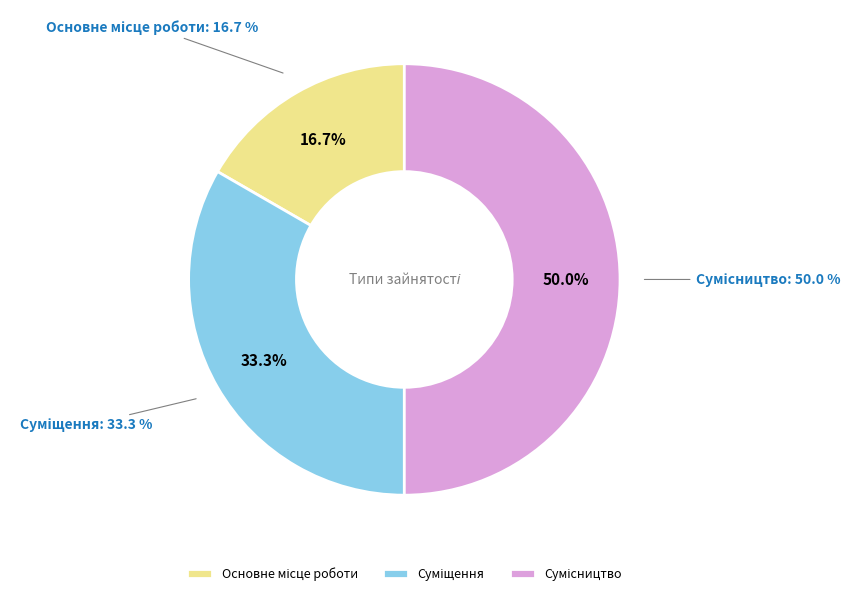

To the nearest percent, what is the combined percentage of Основне місце роботи and Суміщення?

50%